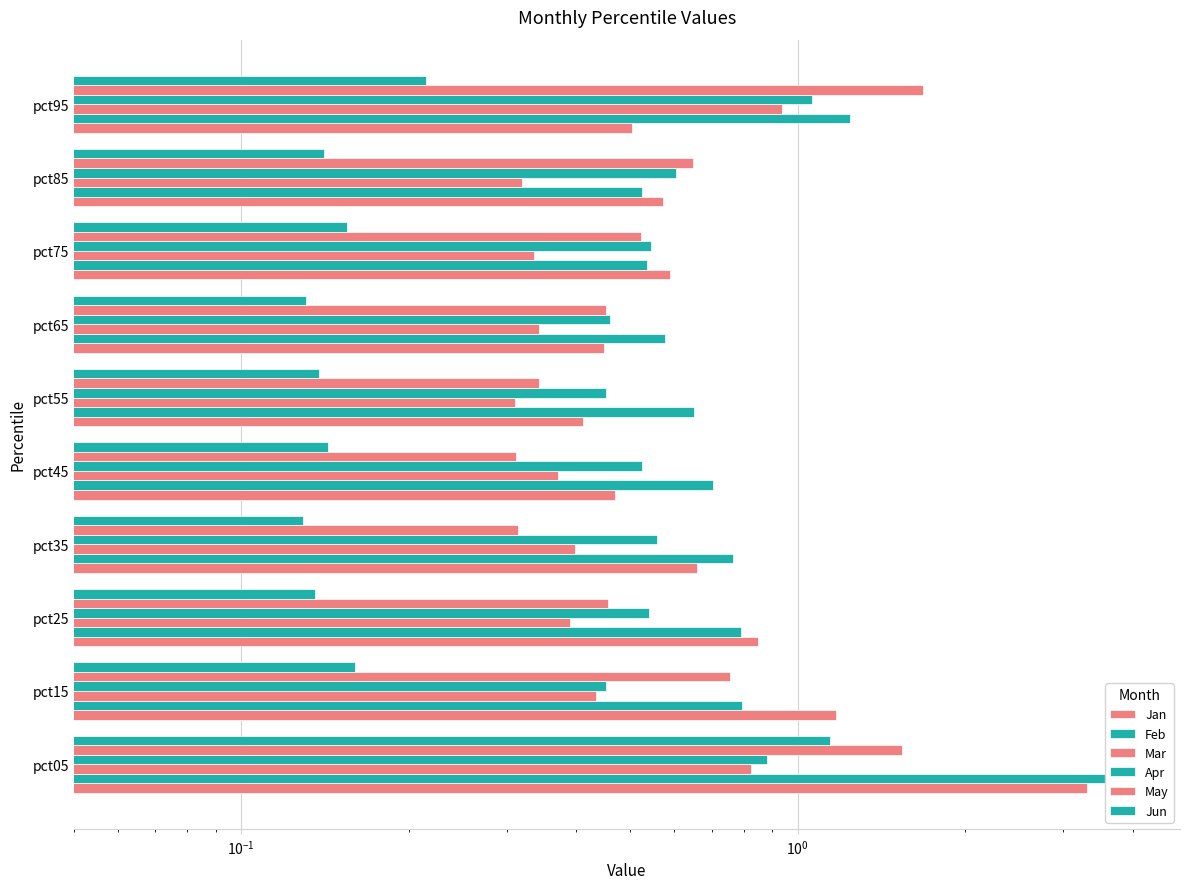

Is it true that Jun equals 0.1 at pct85?

False